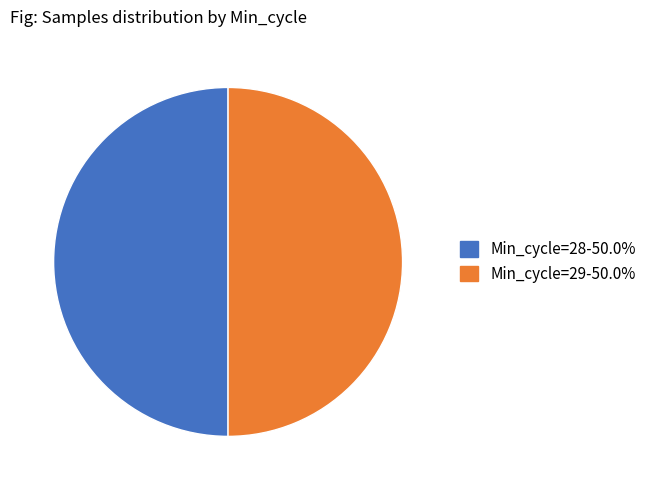

What is the ratio of the value at Min_cycle=29-50.0% to the value at Min_cycle=28-50.0%?

1.0